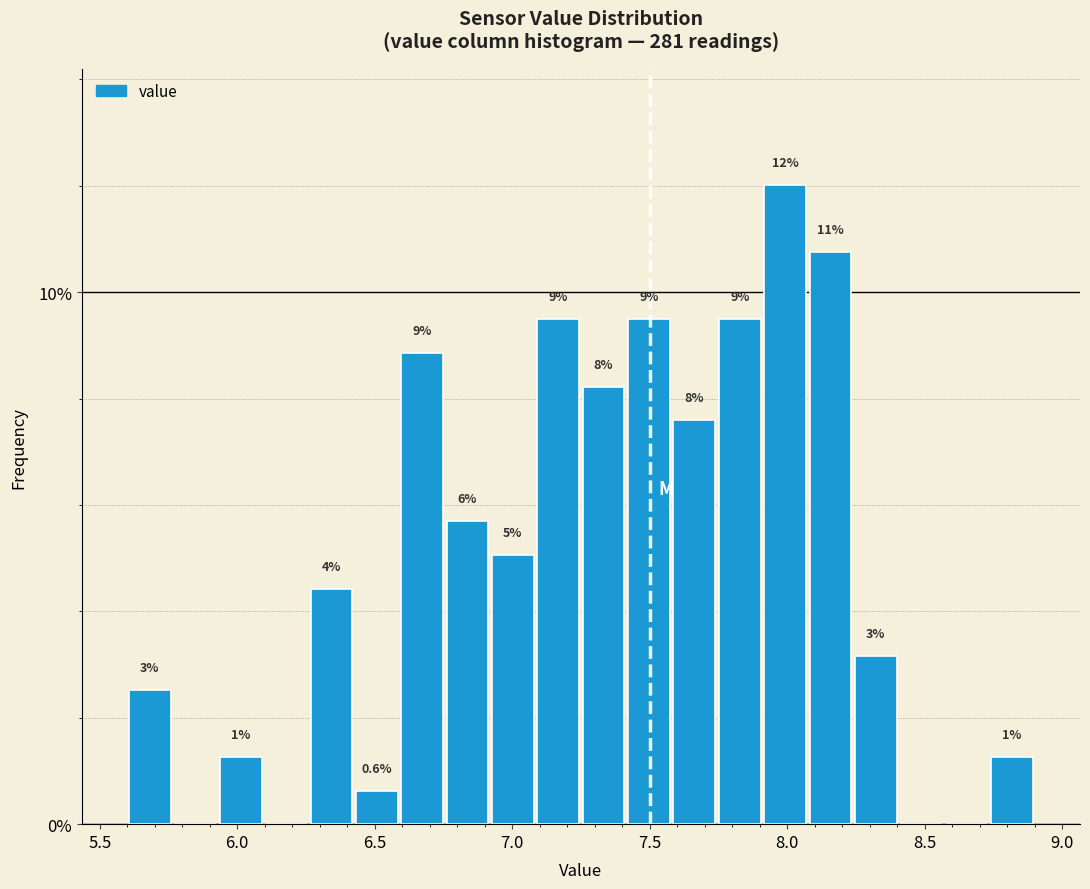

Read against the x-axis, roughly where is the centre of the tallest bar?

8.00